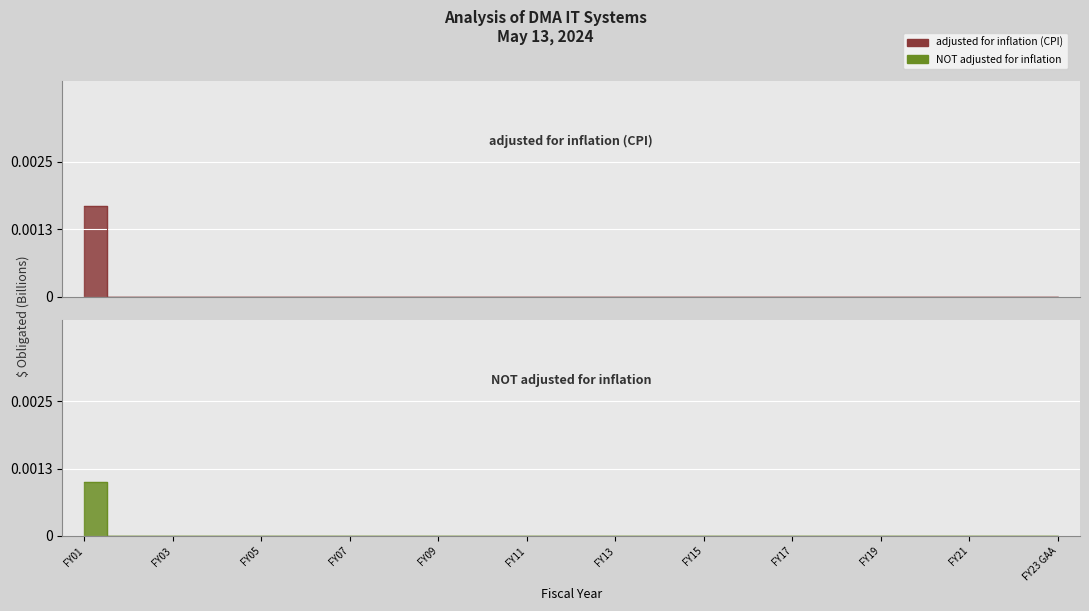

How many series are shown in this chart?

2